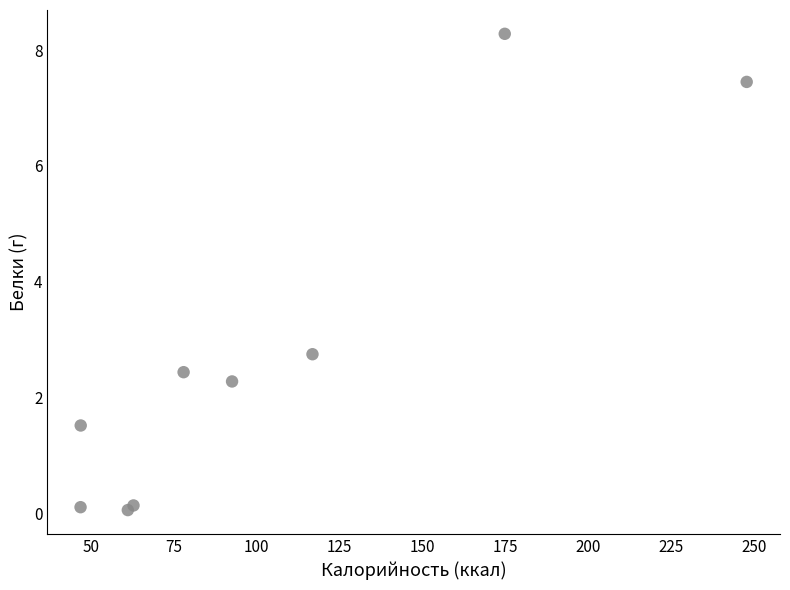

What Y value in the scatter plot is closest to 4?

2.8